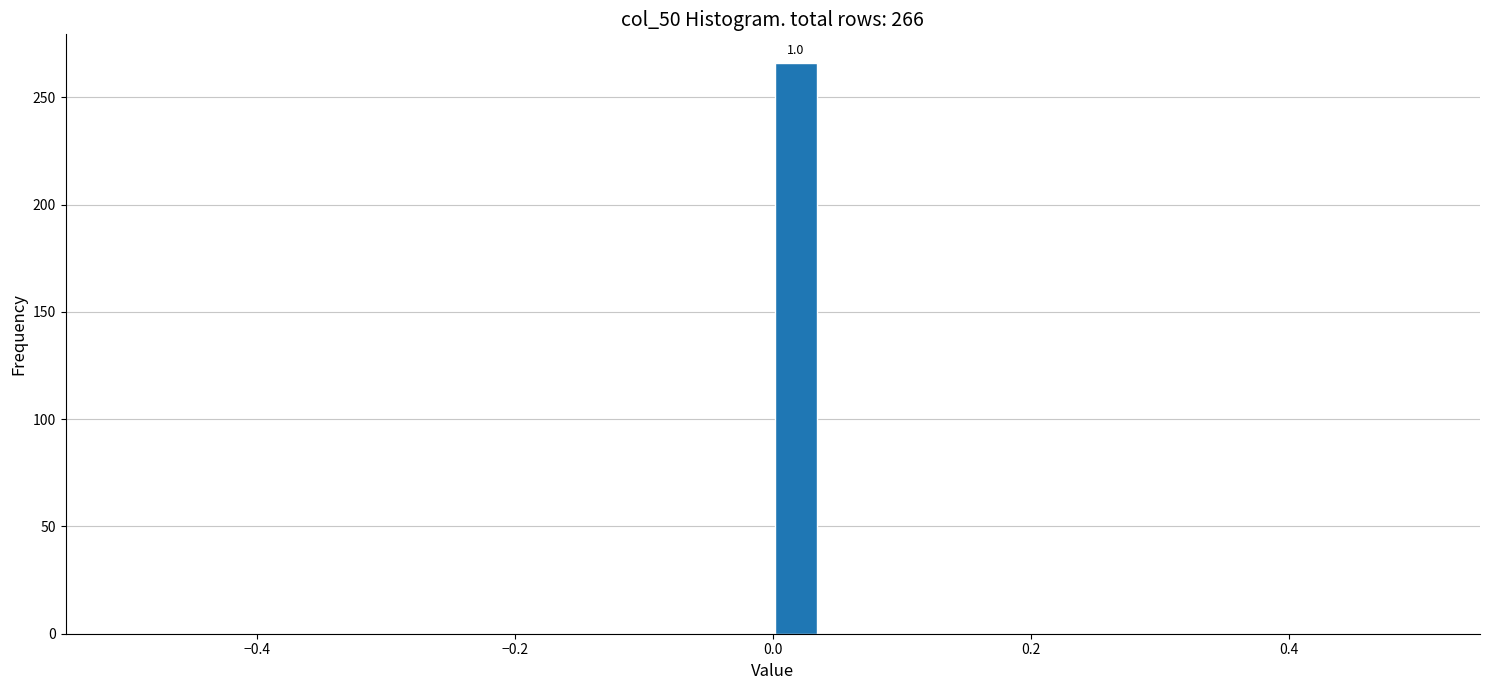

Read against the x-axis, roughly where is the centre of the tallest bar?

0.02